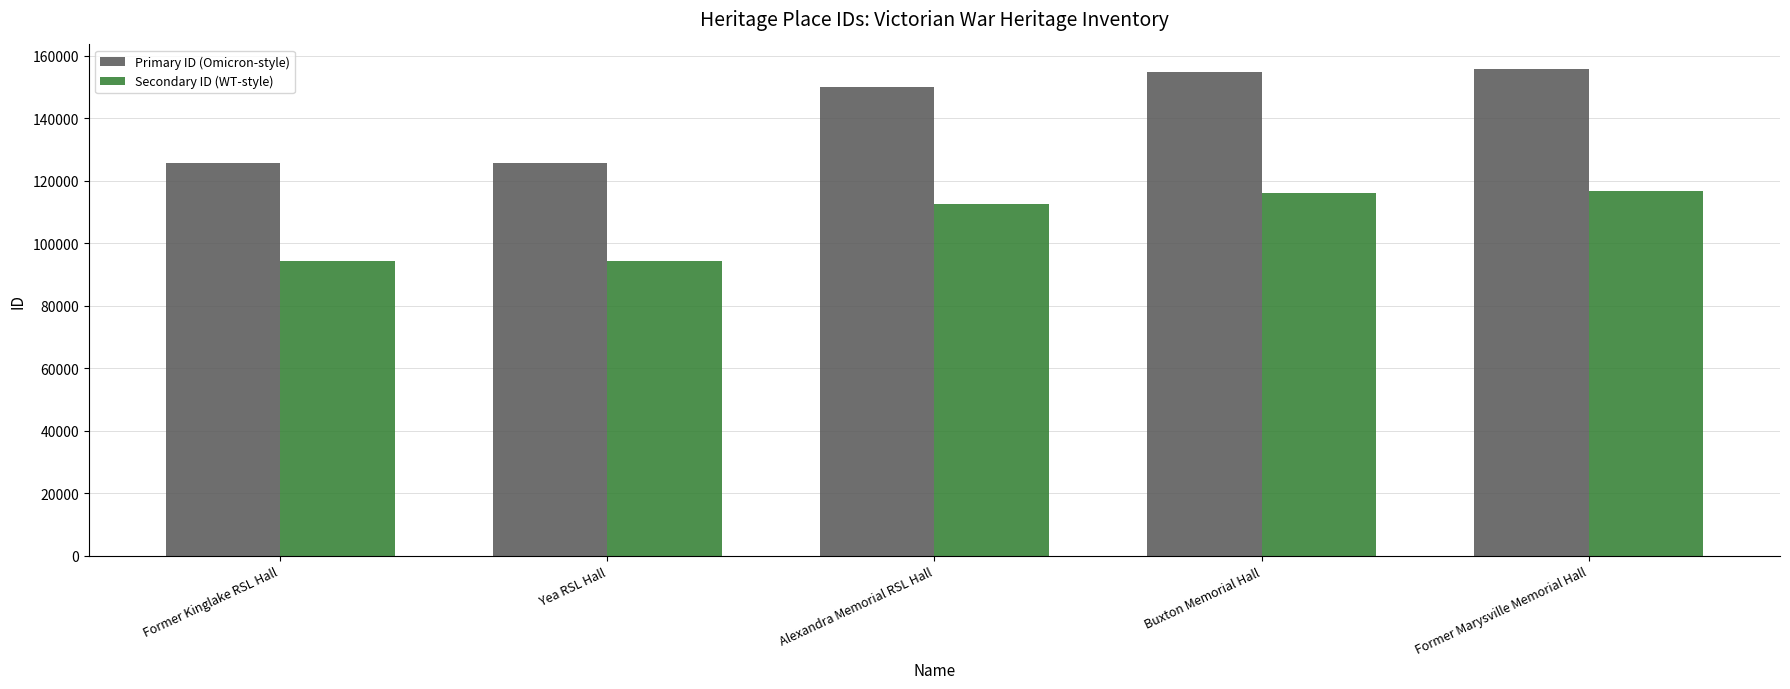

What is the maximum value shown in the chart?

155854.0